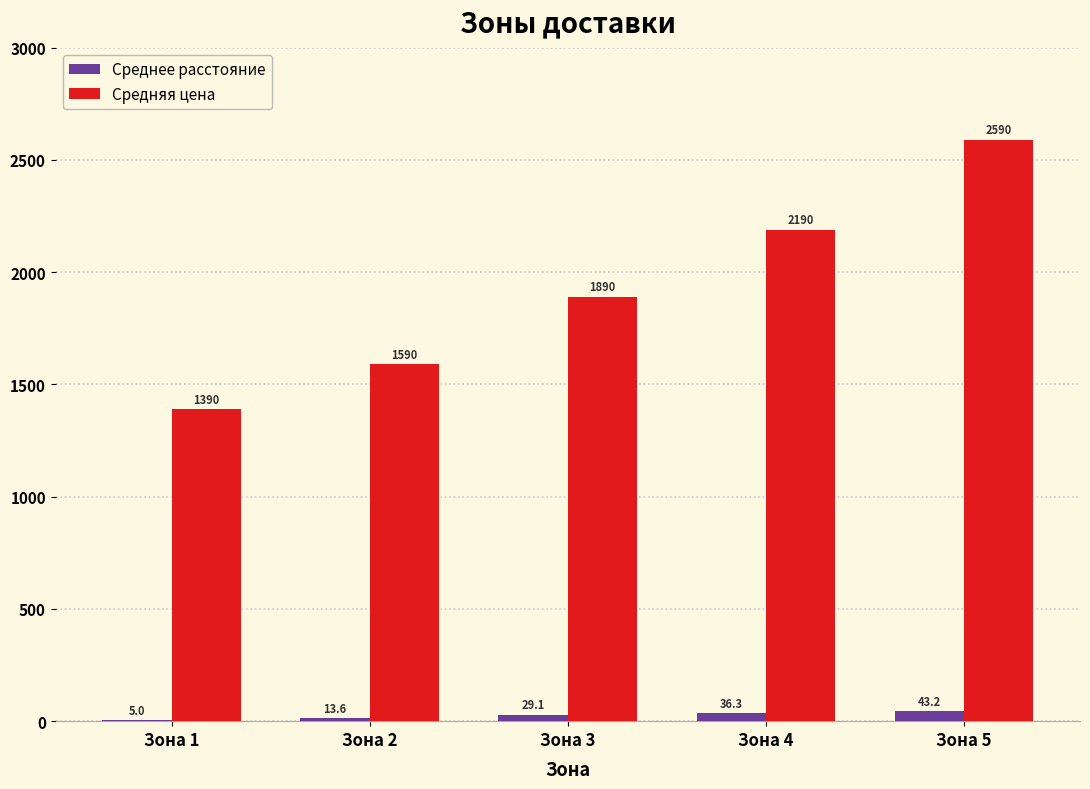

How many Средняя цена values are between 1590 and 2190?

3